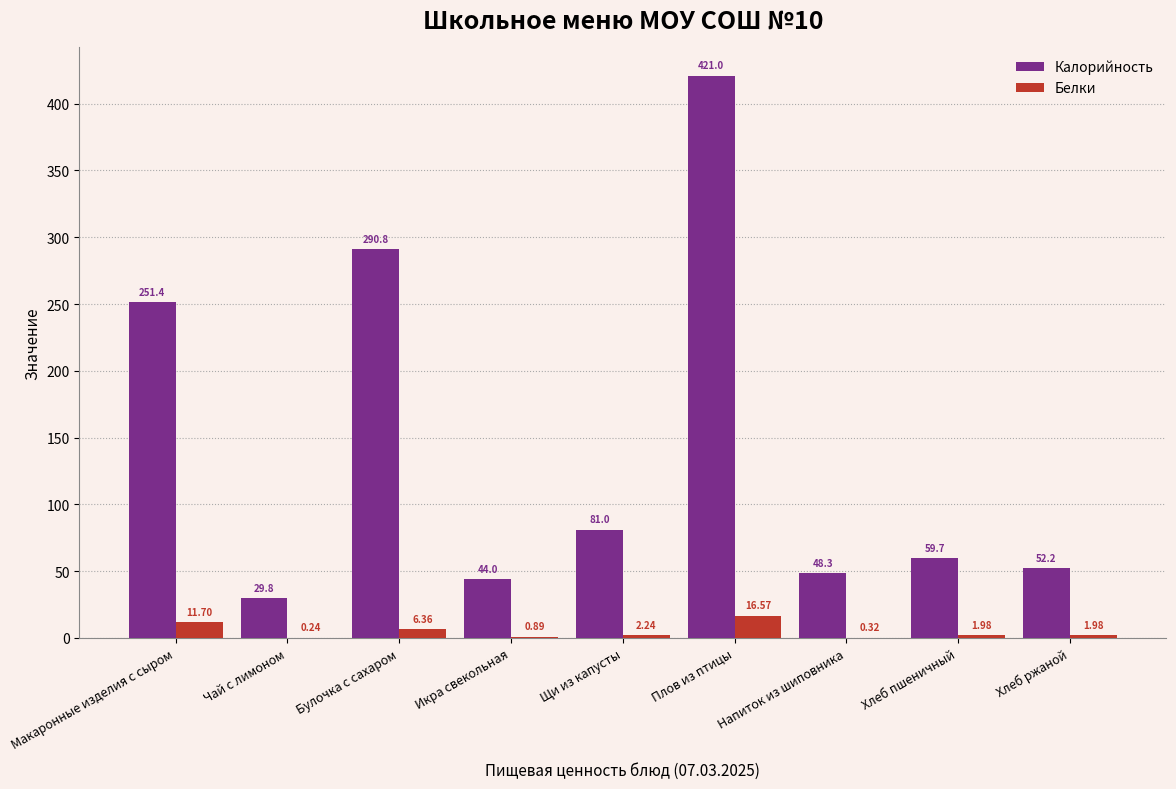

Which series changed the most between Плов из птицы and Хлеб пшеничный?

Калорийность